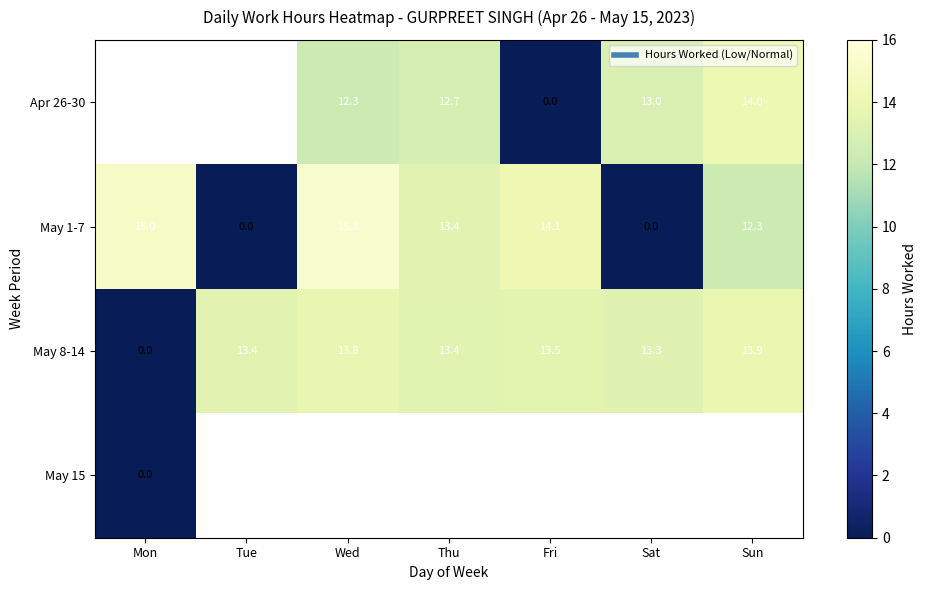

The May 1-7 series shows 0.0 at Tue. True or false?

True